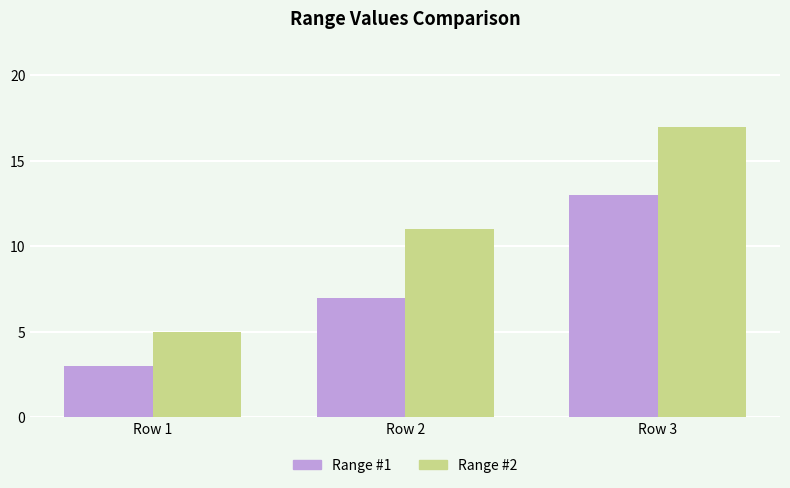

Reading left to right, transcribe all the data shown in this chart.

Range #1: 3	7	13
Range #2: 5	11	17